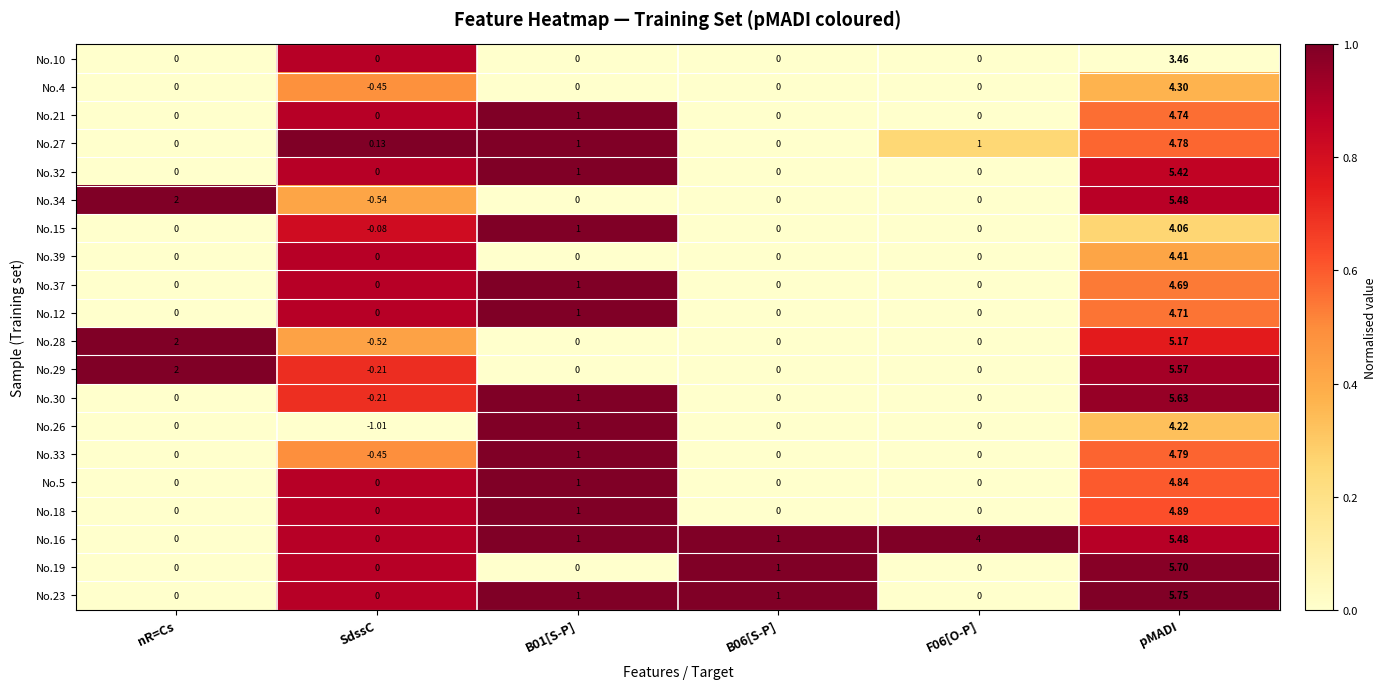

Which series has the largest total across all categories?

No.16